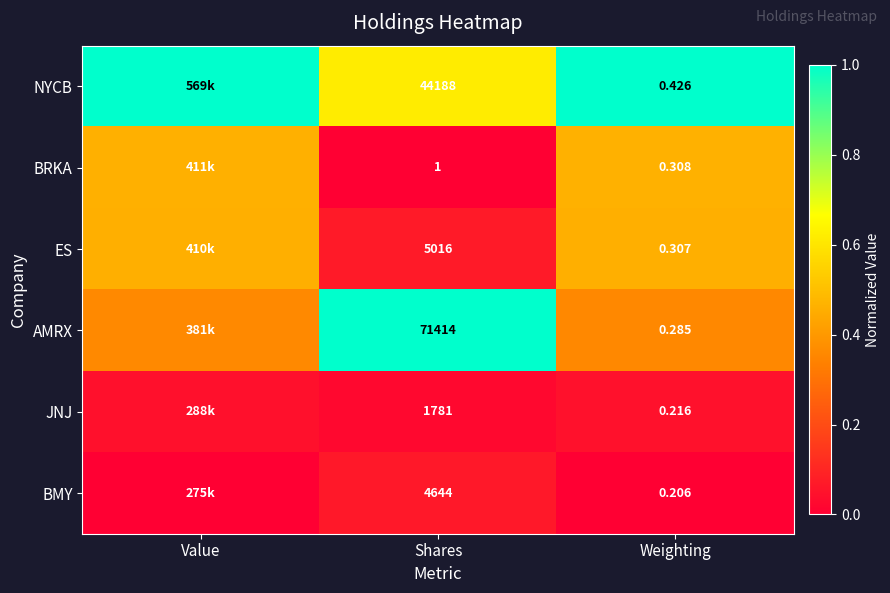

At Shares, list the series in order from smallest to largest.

BRKA, JNJ, BMY, ES, NYCB, AMRX